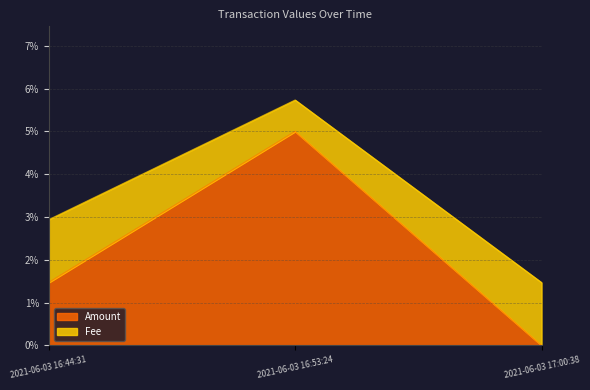

Does the chart have visible grid lines?

Yes